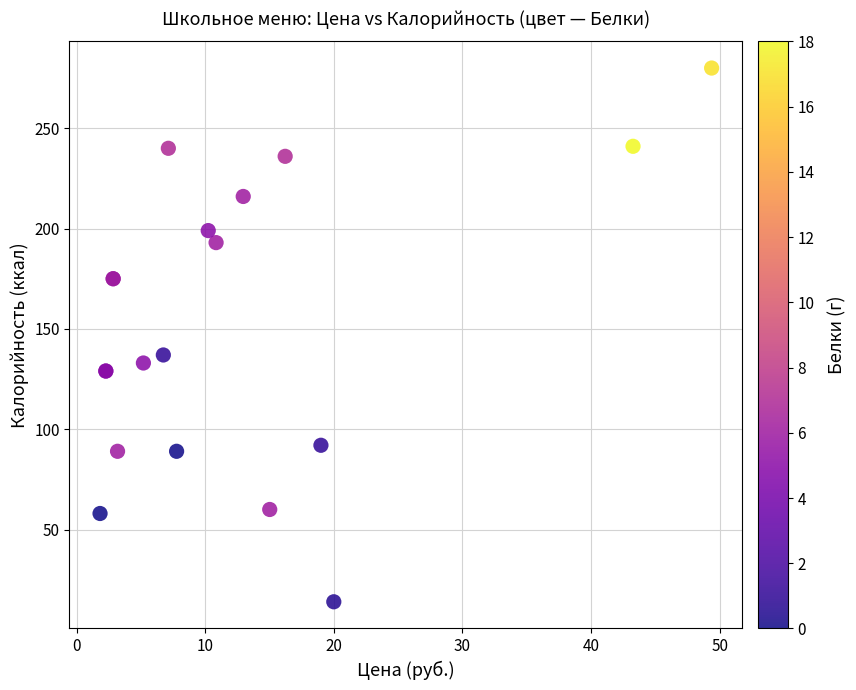

What Y value in the scatter plot is closest to 147?

137